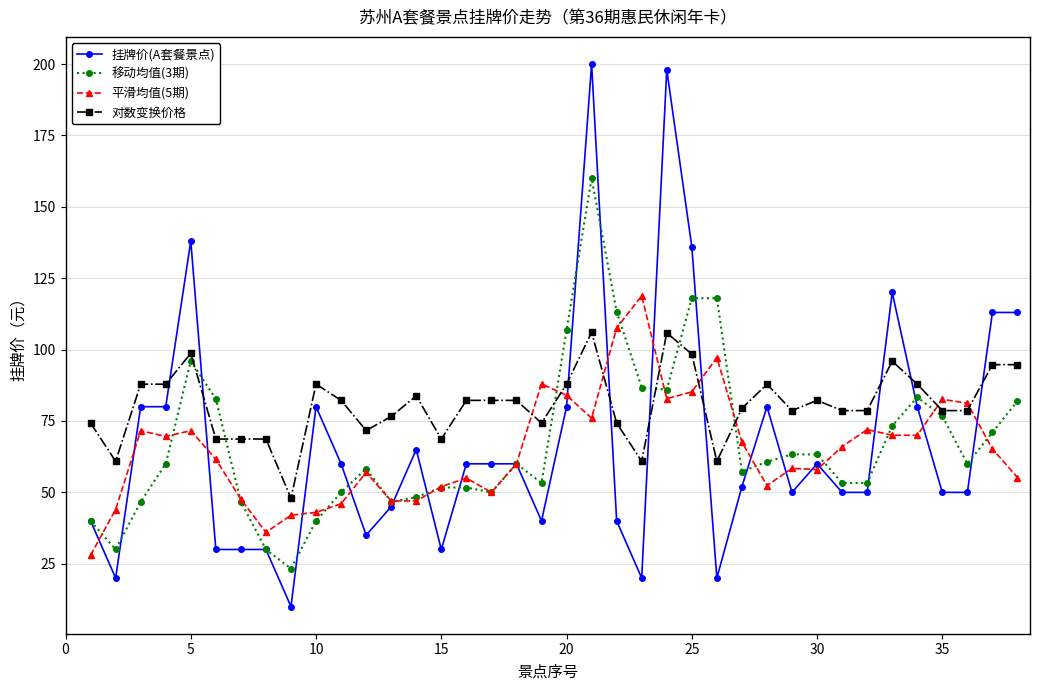

Which series ends up on top after the final intersection of 平滑均值(5期) and 对数变换价格?

对数变换价格